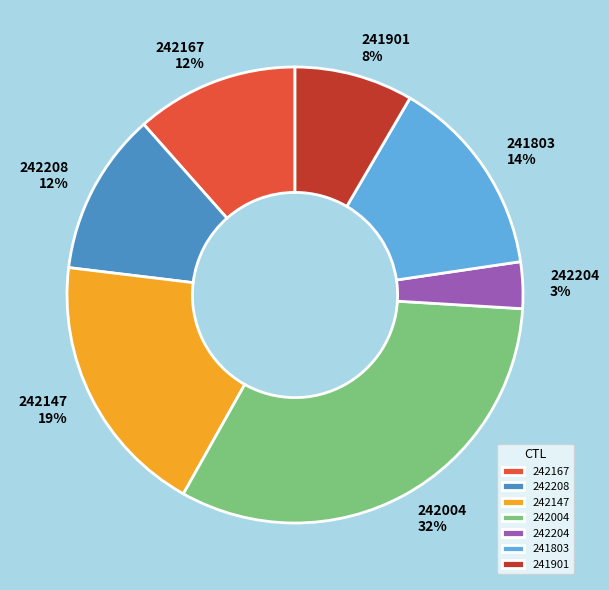

To the nearest percent, what is the combined percentage of 242208 and 241901?

20%